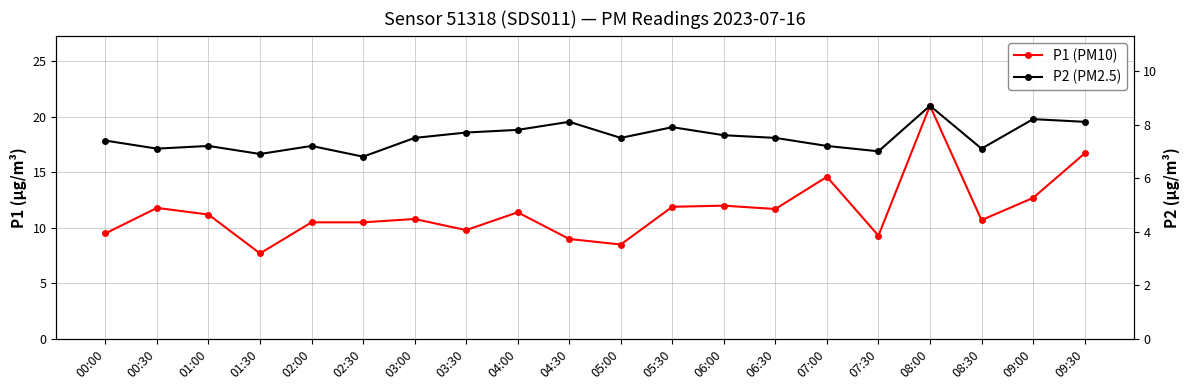

What is the label of the 12th point from the left?

05:30